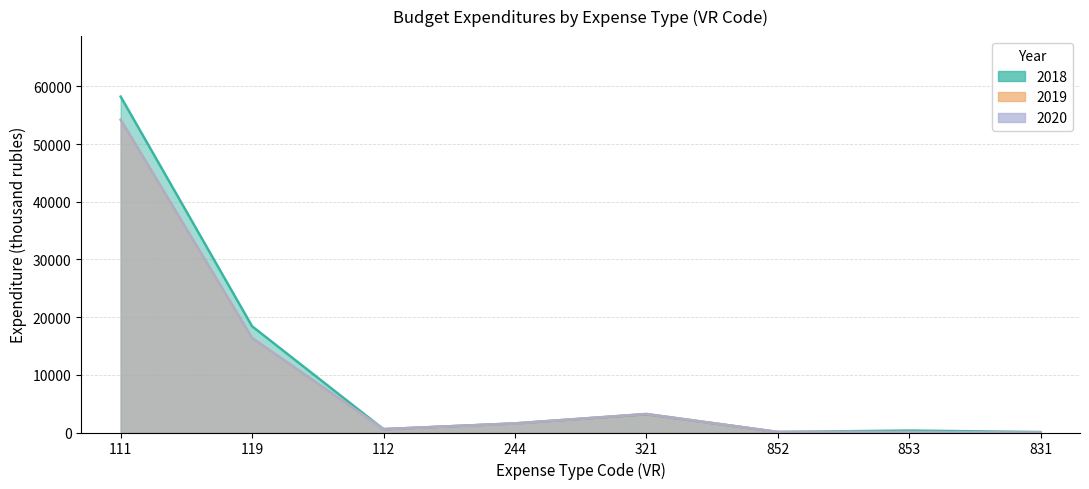

What is the approximate value of 2020 at 112?

580.9